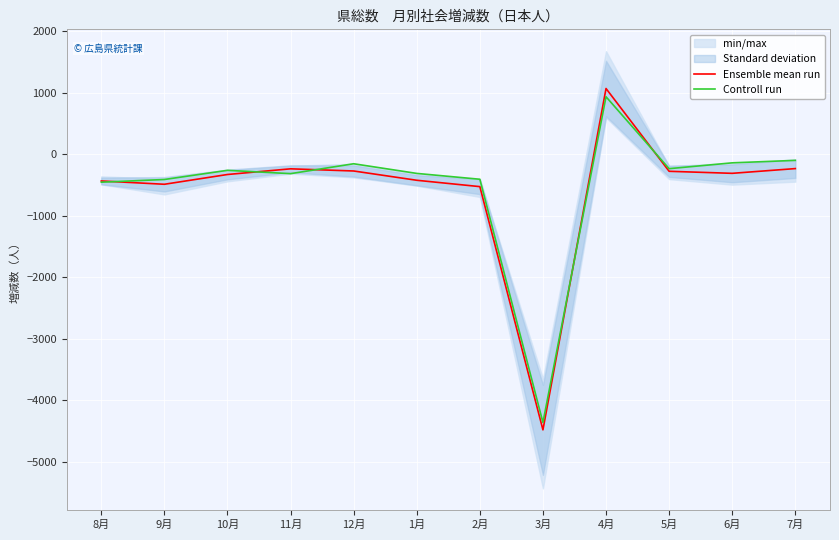

Between 4月 and 2月, which is larger?

4月